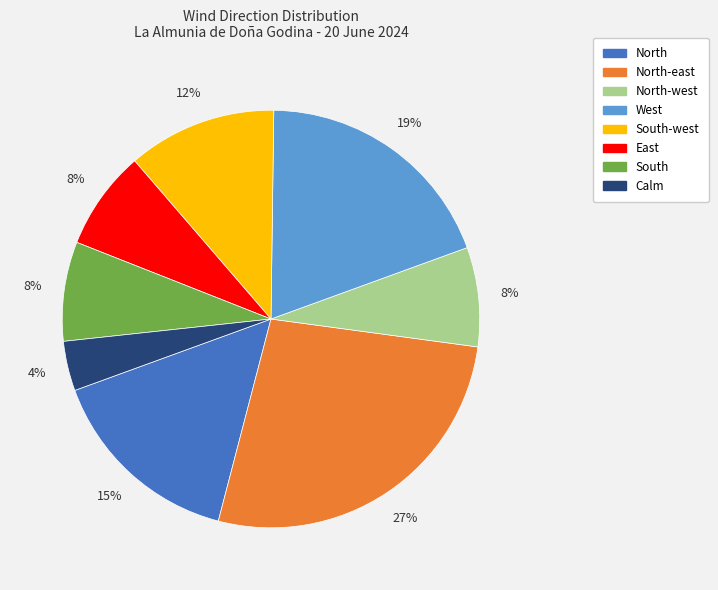

Is there a majority slice in this chart?

No